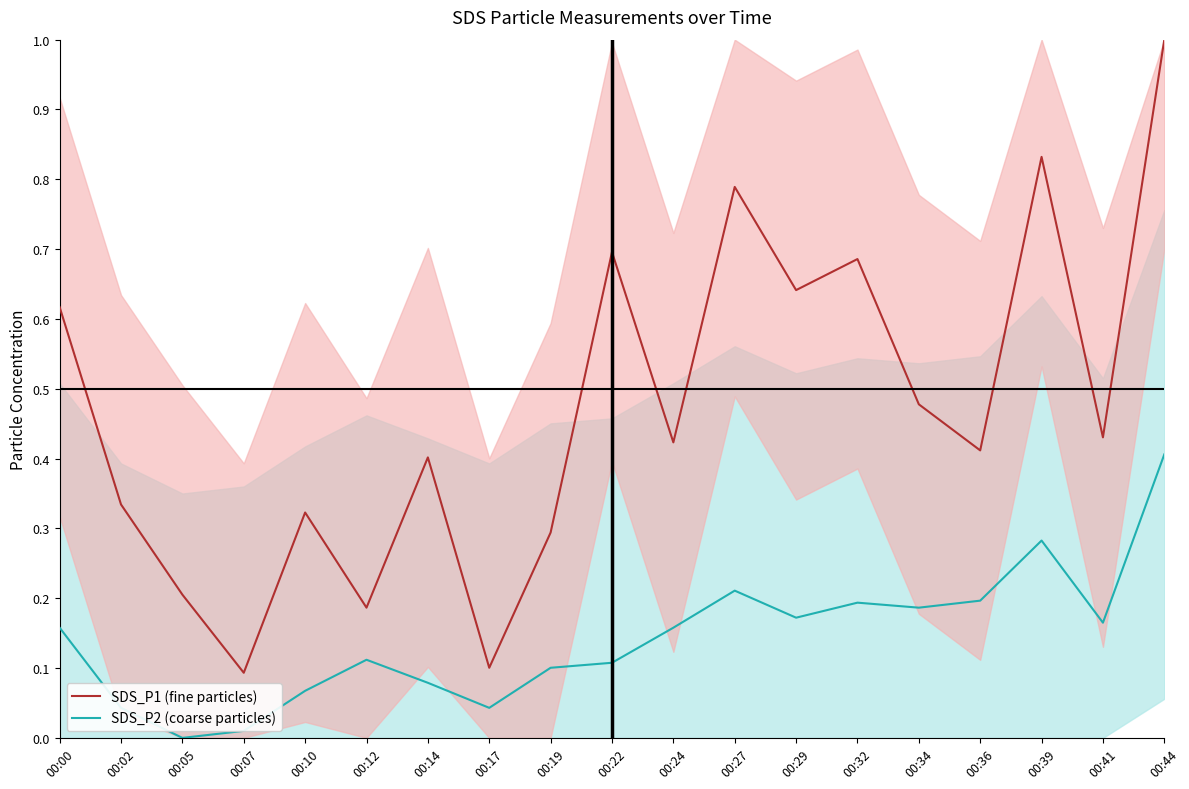

Count the SDS_P1 (fine particles) values in the range 0 to 1.

19